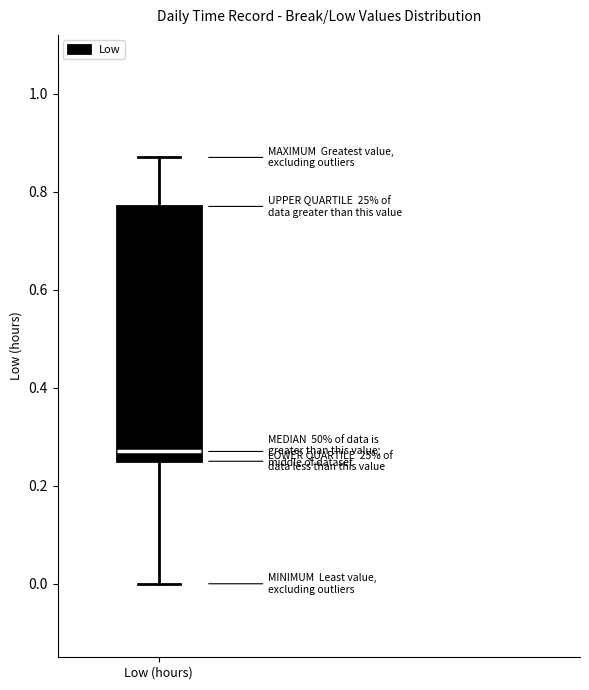

Transcribe this box plot: give where the median line is, the range the box spans, and where the two whiskers end, as read against the y-axis. The values are not printed on the chart, so give them approximately, as read against the axis.

median 0.28, box 0.26 to 0.78, whiskers 0.00 to 0.88